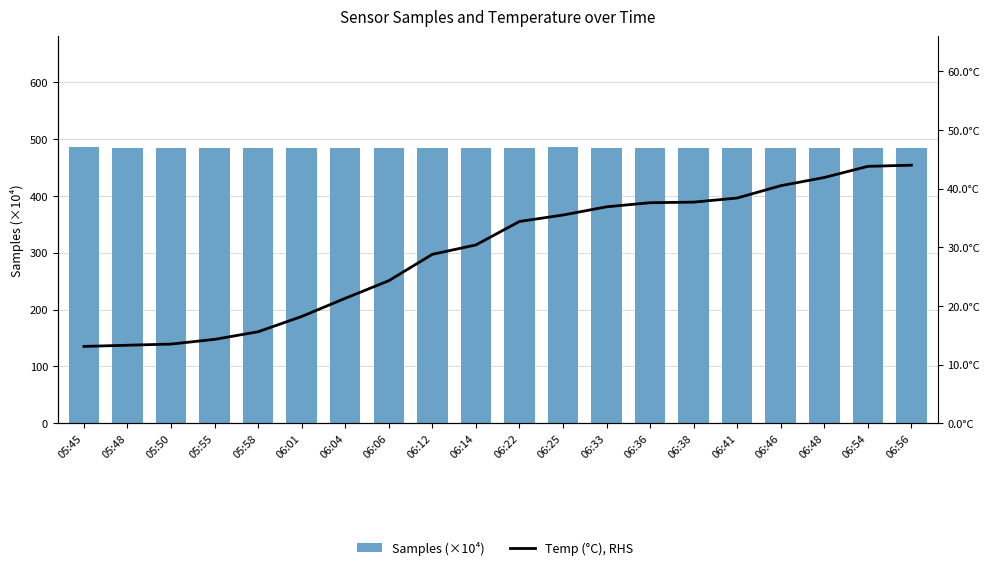

Does the chart contain stacked bars?

No